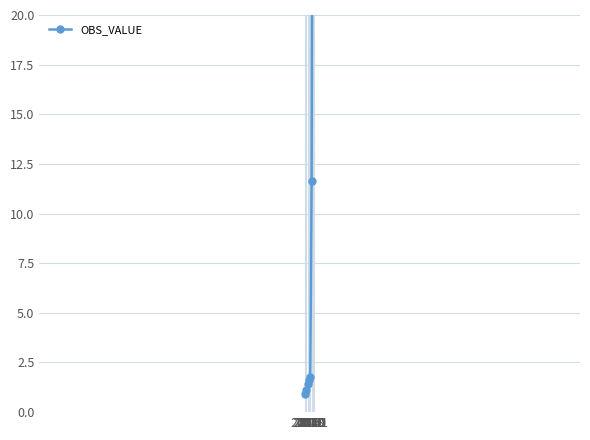

Which label corresponds to the largest value in the chart?

2021